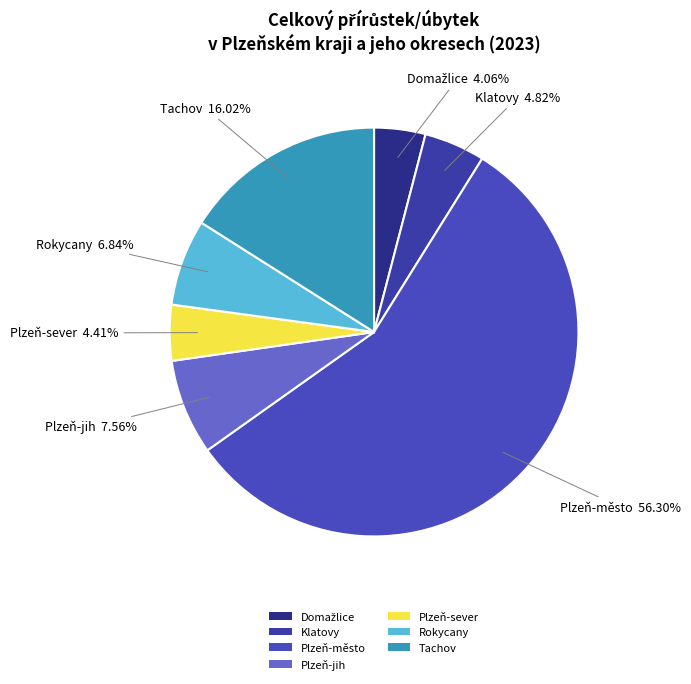

Do Klatovy and Tachov together represent more than half of the pie?

No